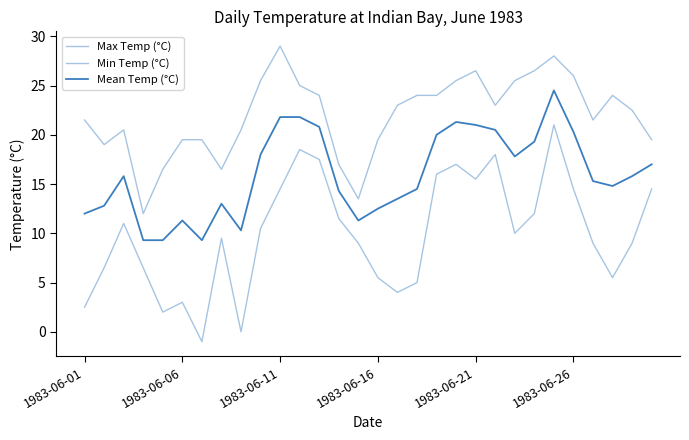

At which category is the sum across all series the highest?

24